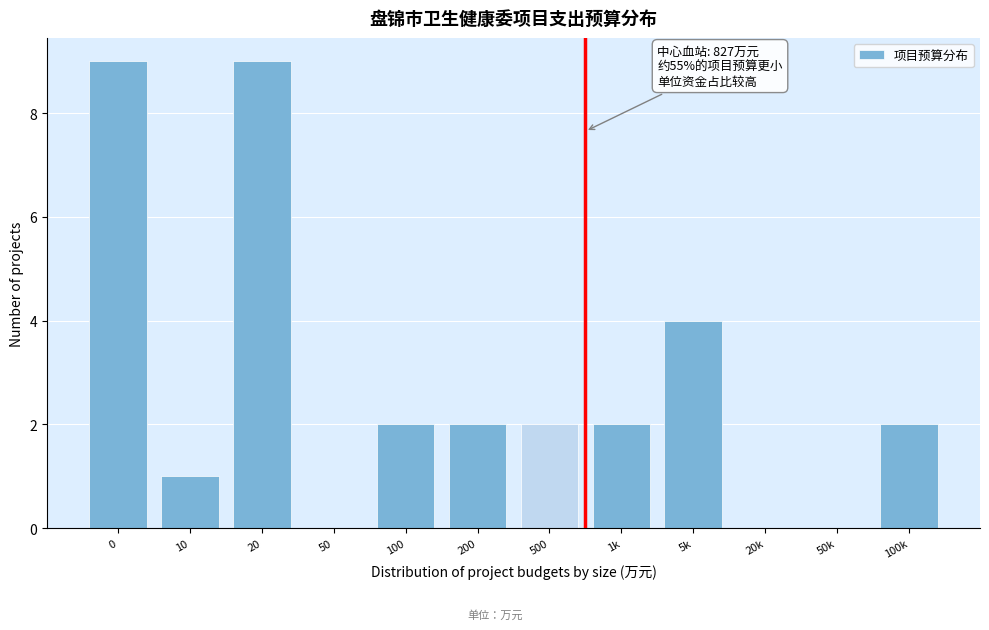

Reading left to right, list all the values displayed in this chart.

0=9	10=1	20=9	50=0	100=2	200=2	500=2	1k=2	5k=4	20k=0	50k=0	100k=2